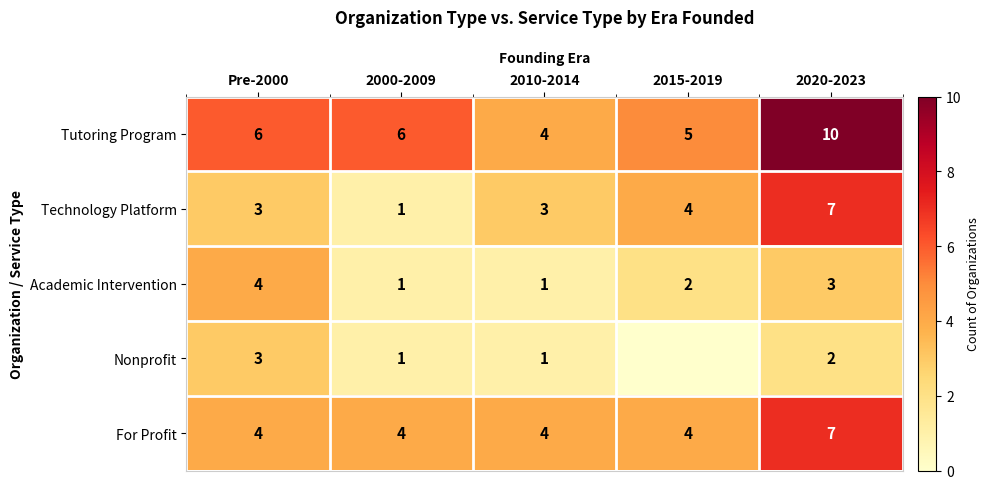

What is the difference between the highest and lowest values at 2020-2023?

8